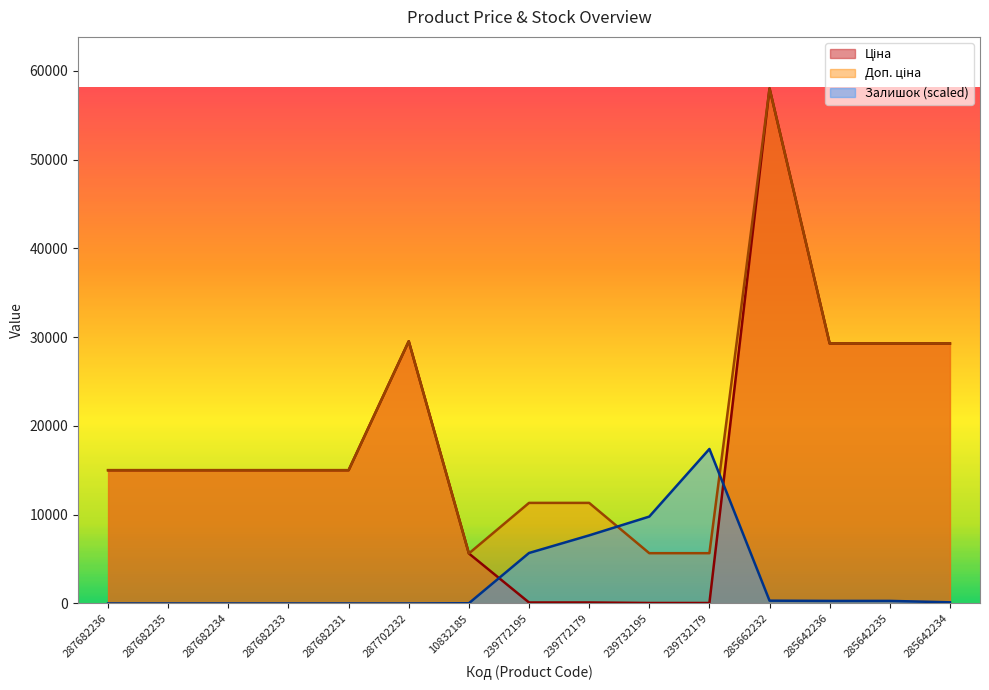

Between 287682236 and 239732195, which is larger?

287682236